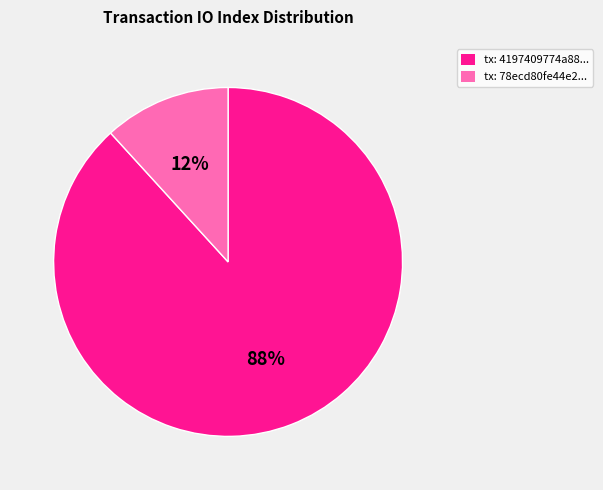

Is the sum of tx: 4197409774a88... and tx: 78ecd80fe44e2... greater than half?

Yes